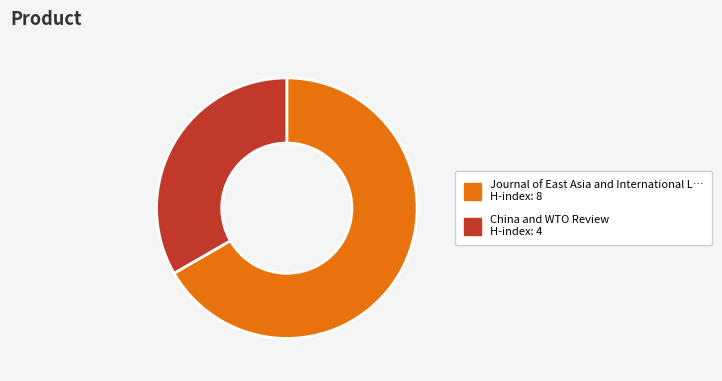

How many slices are in this pie chart?

2